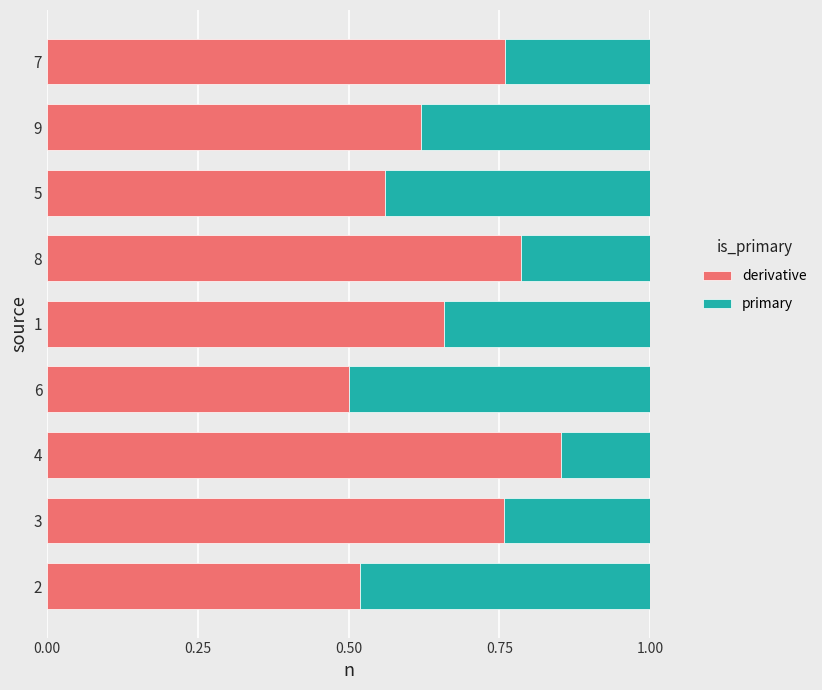

How many derivative values are between 0 and 1?

9